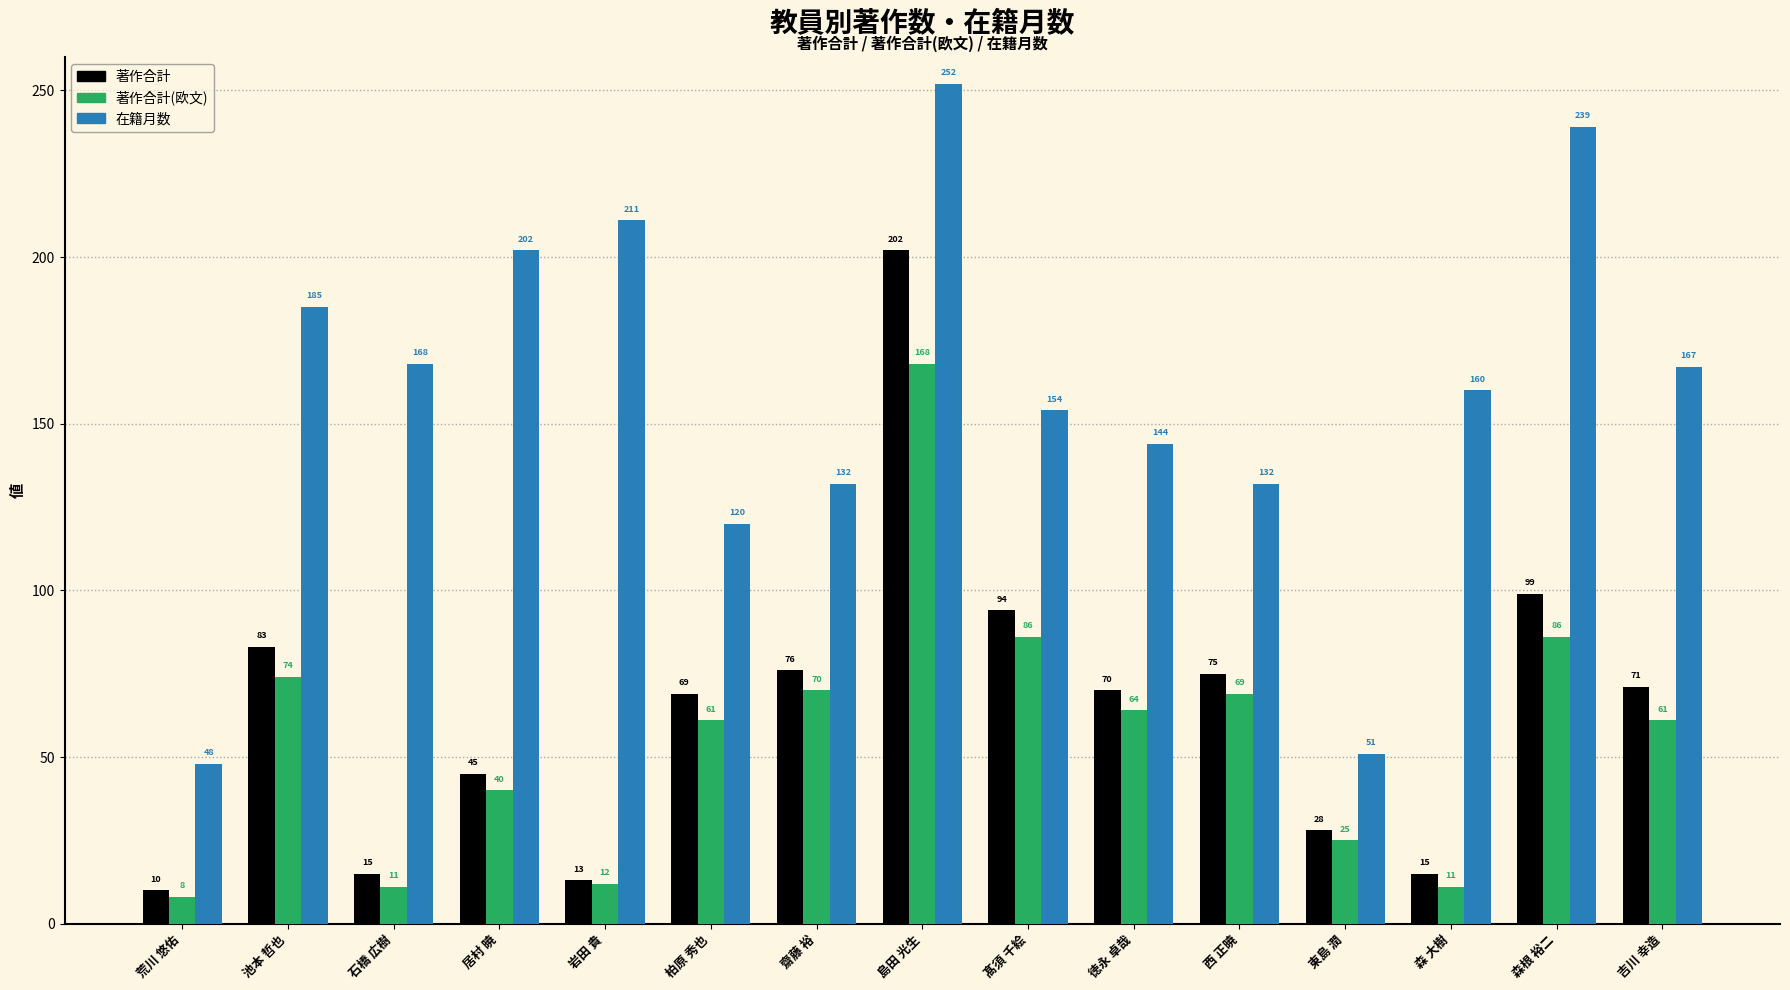

The value of 在籍月数 at 東島 潤 is 17. True or false?

False